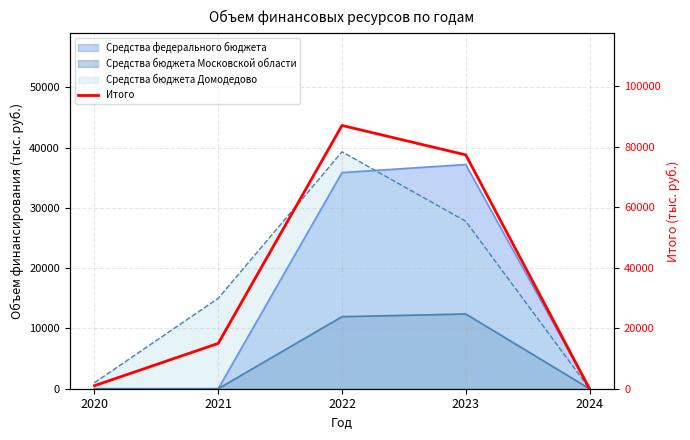

Reading left to right, what are all the values shown in this chart?

1000.0	15000.0	87105.4	77366.1	0.0